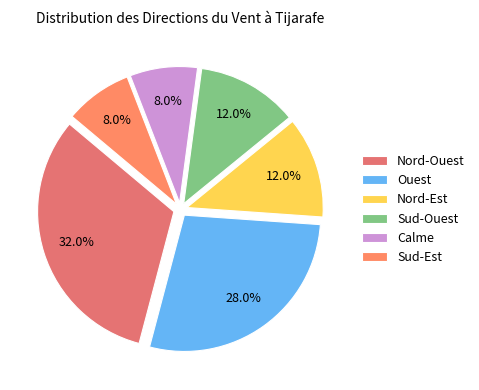

Is there any slice that represents more than half of the pie?

No